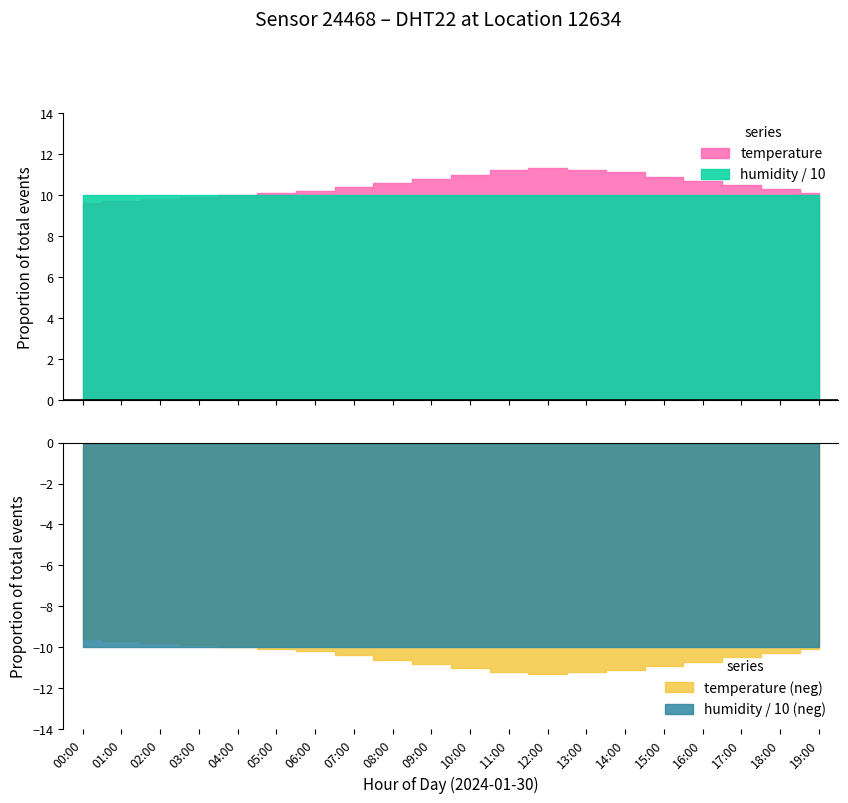

What is the highest value of the humidity series?

99.9